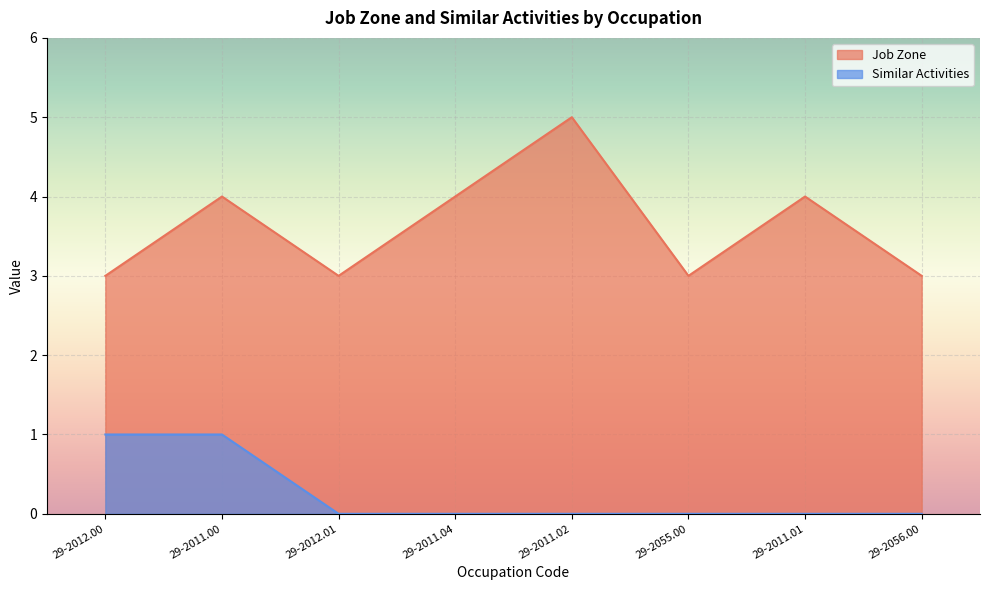

In Job Zone, how many points are lower than both neighbors (excluding endpoints)?

2